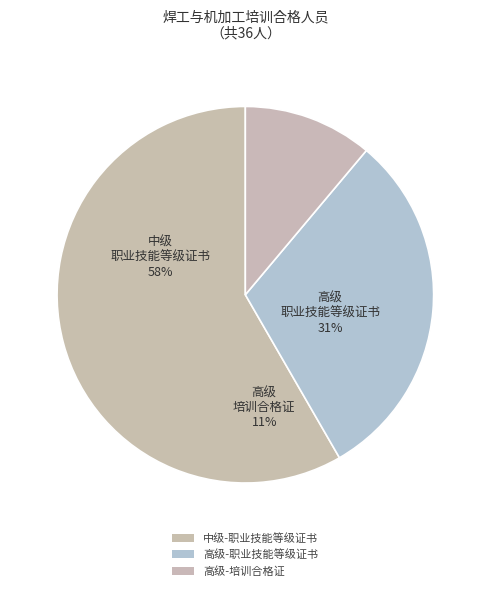

To the nearest percent, what percentage of the pie is 高级-培训合格证?

11%